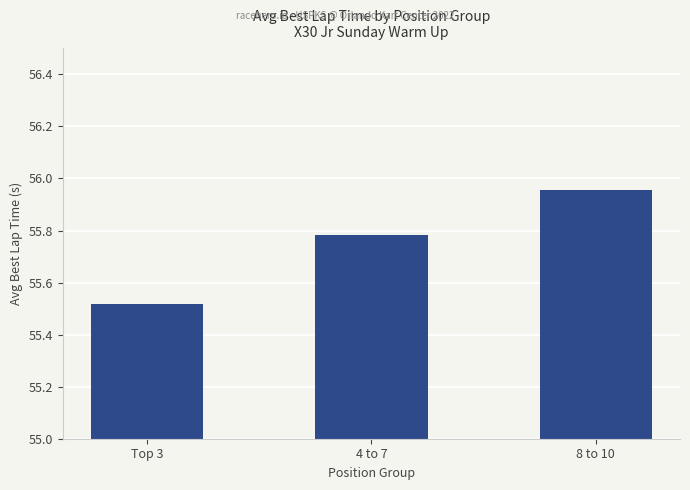

What is the label of the 3rd bar from the right?

Top 3